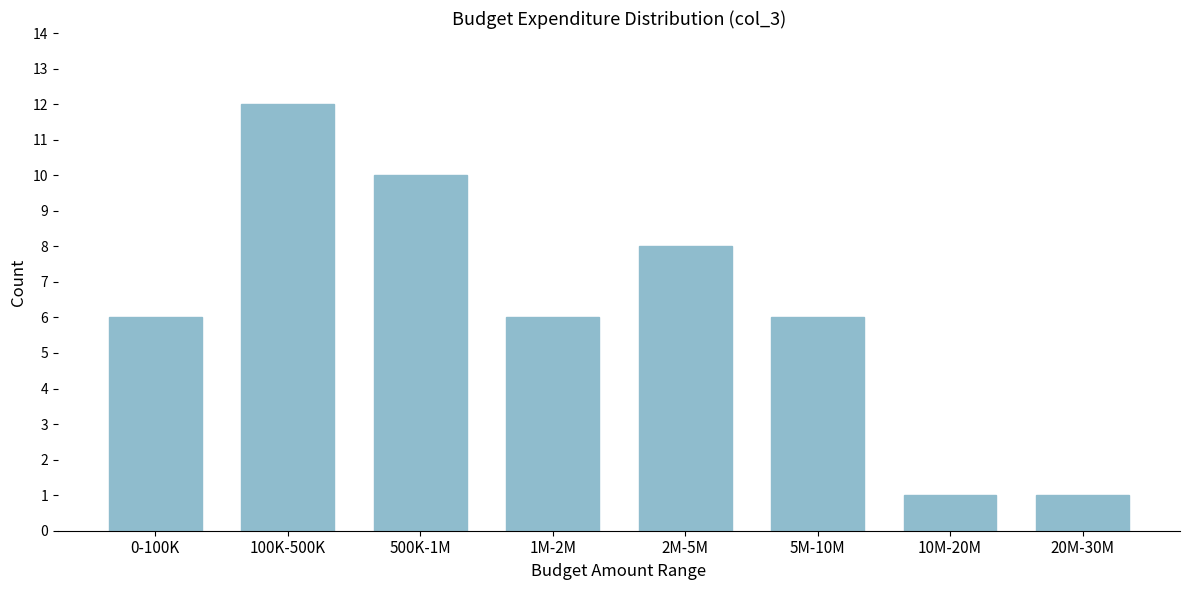

Reading left to right, what are all the values shown in this chart?

0-100K=6	100K-500K=12	500K-1M=10	1M-2M=6	2M-5M=8	5M-10M=6	10M-20M=1	20M-30M=1